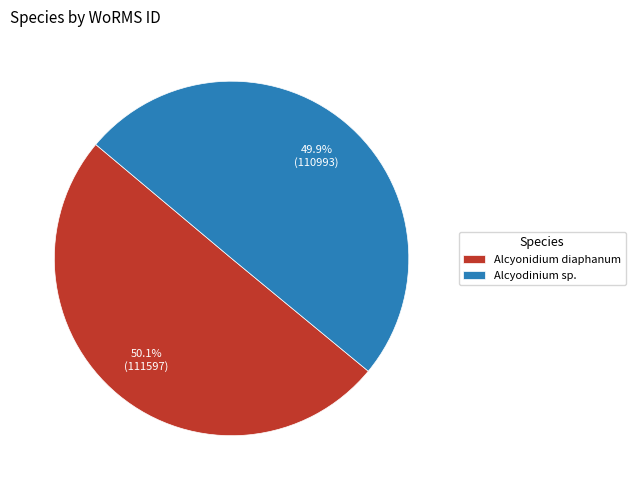

How many slices are in this pie chart?

2